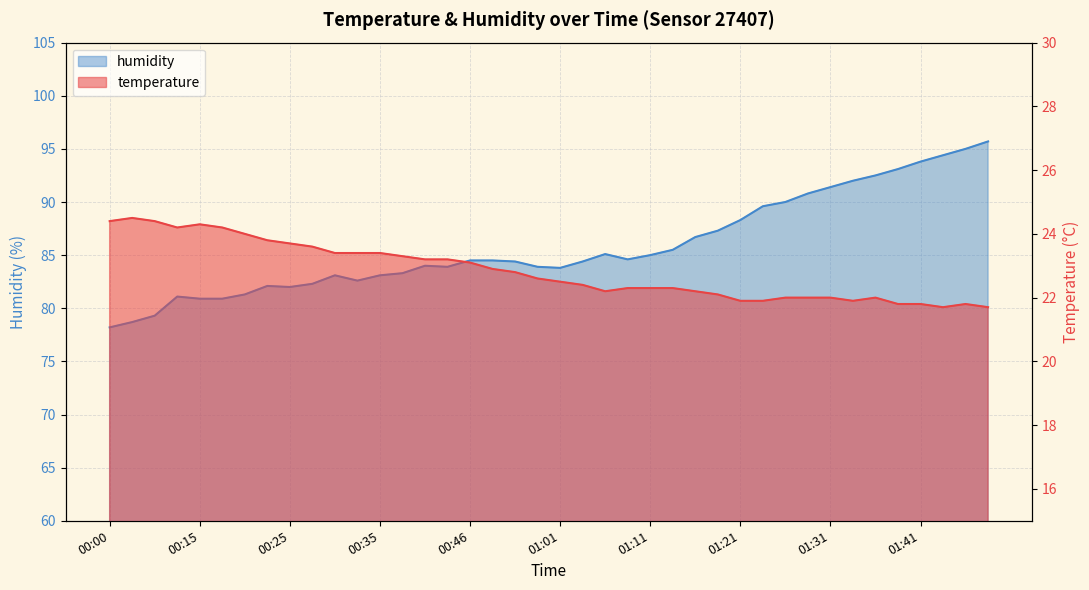

At how many categories does at least one series exceed 22?

40